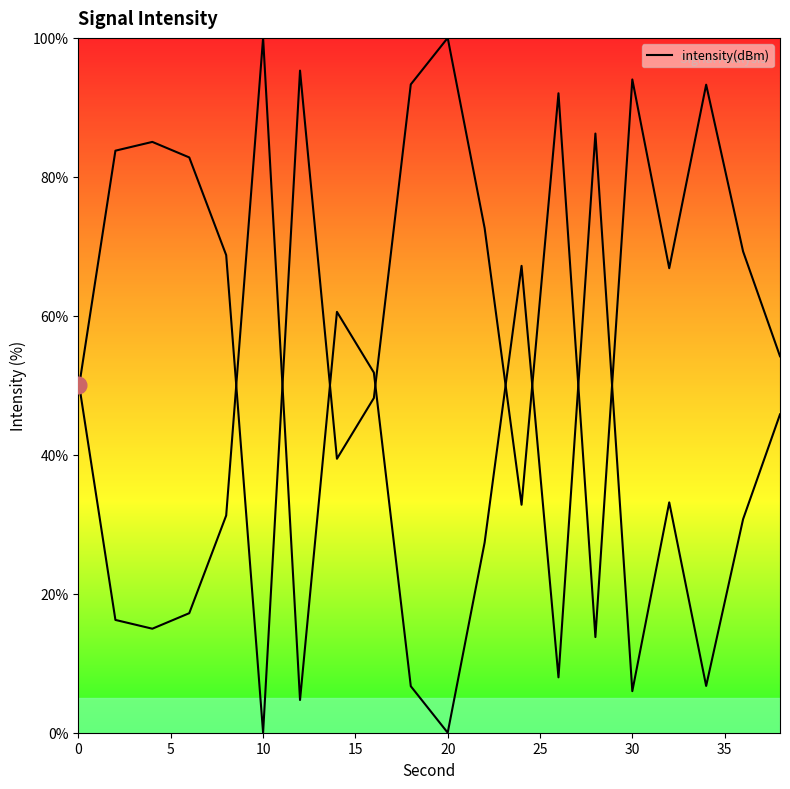

What is the sum of the values at 12 and 2?

179.1